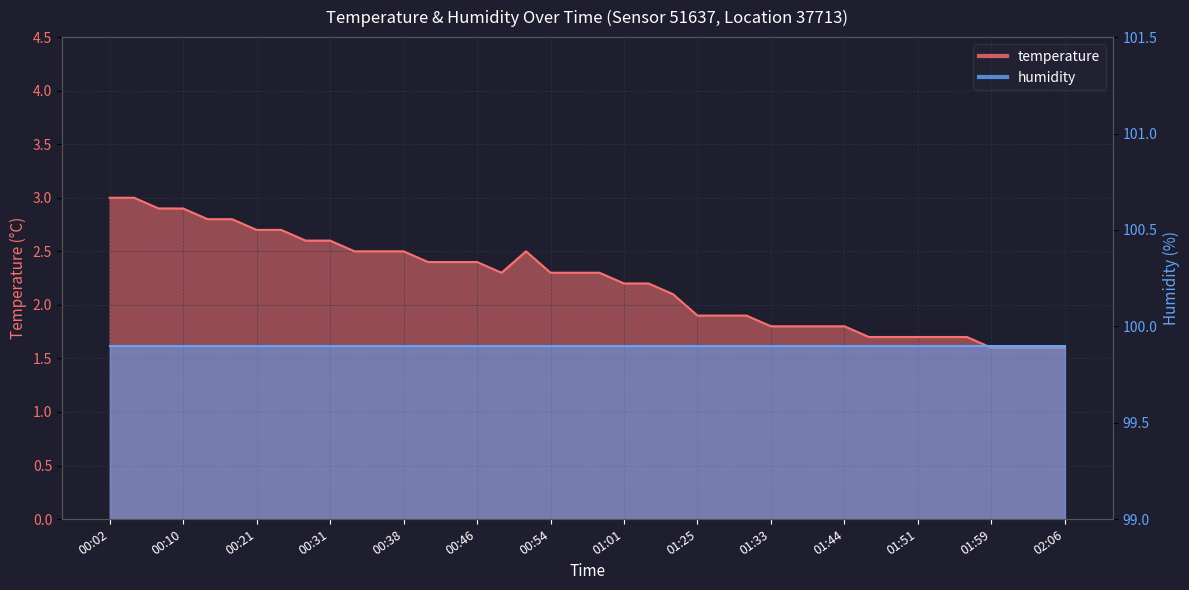

True or false: the data shows 2.8 at 00:15.

True